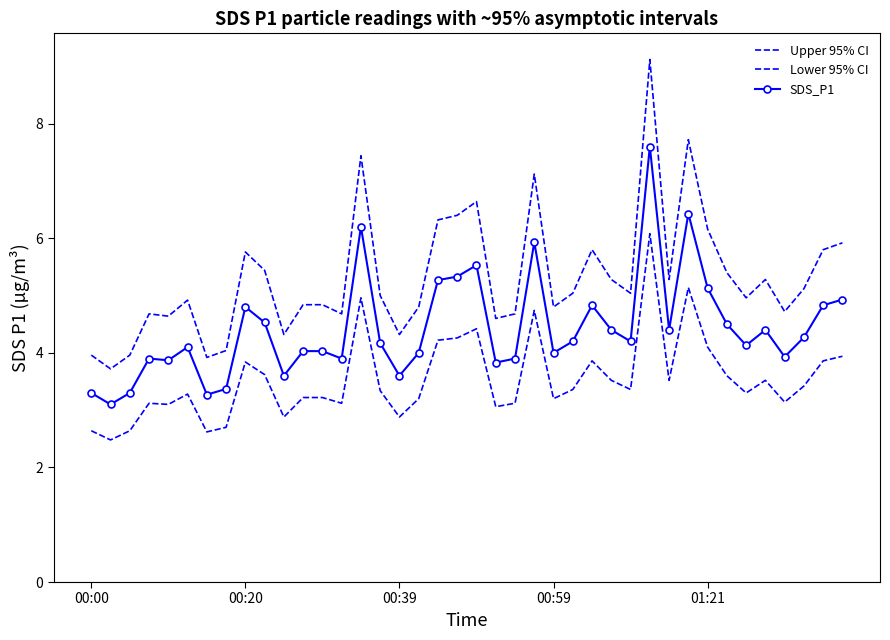

How many lines are shown in the chart?

3